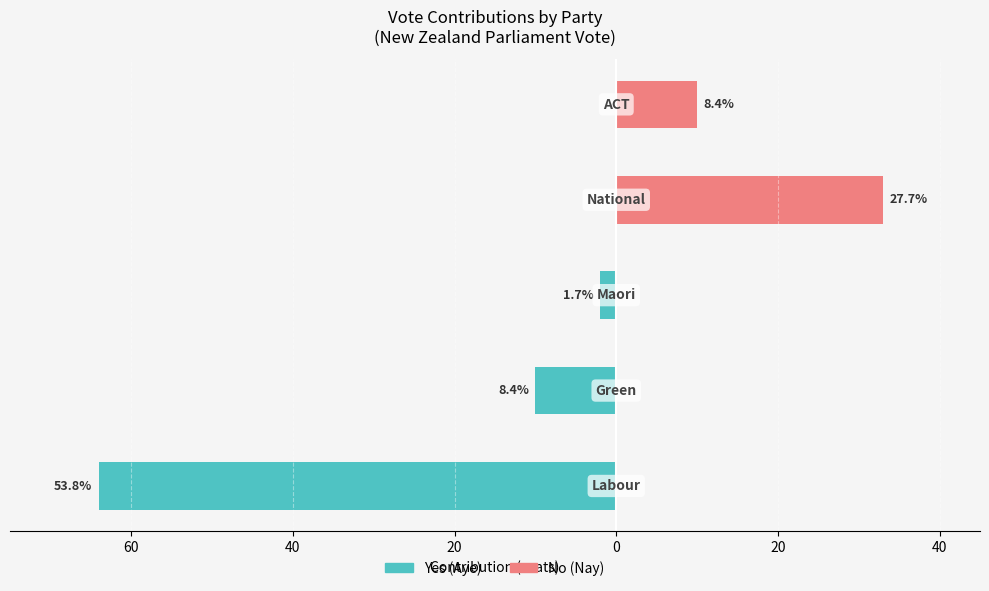

What is the average value of the No (Nay) series?

9